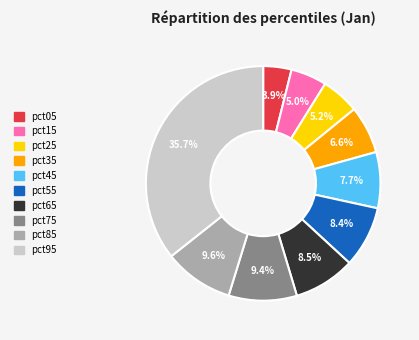

To the nearest percent, what is the difference between the pct15 and pct55 slice percentages?

3%